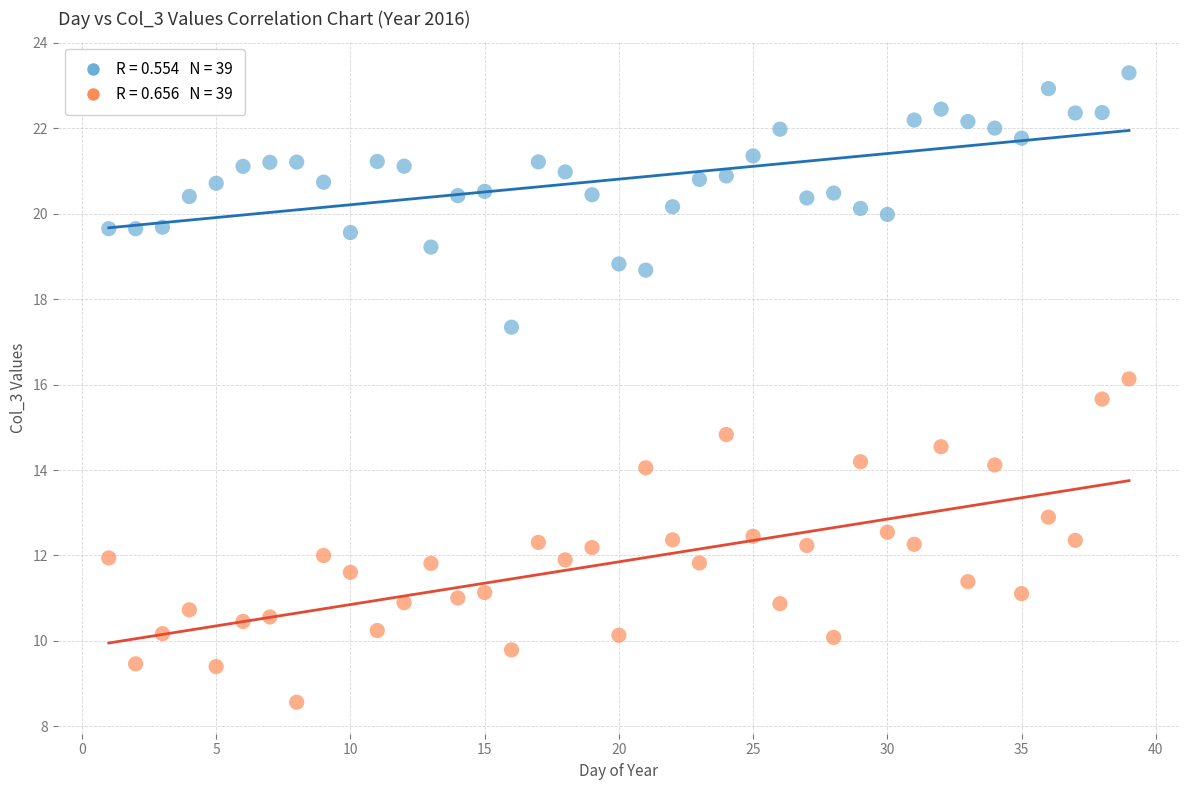

Across all series, what Y value is closest to 15?

14.8